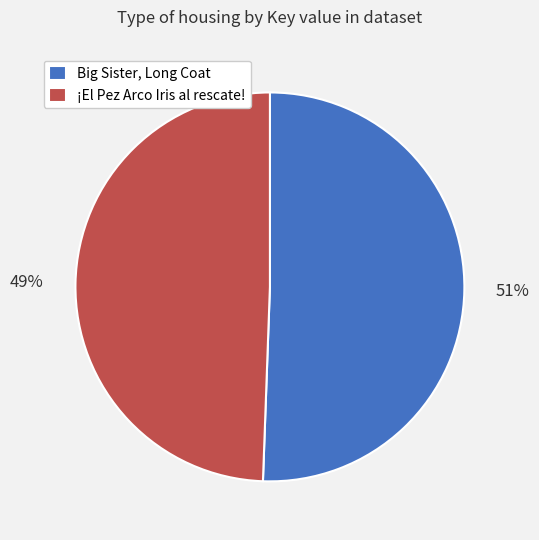

What percentage is the ¡El Pez Arco Iris al rescate! slice, to the nearest percent?

49%